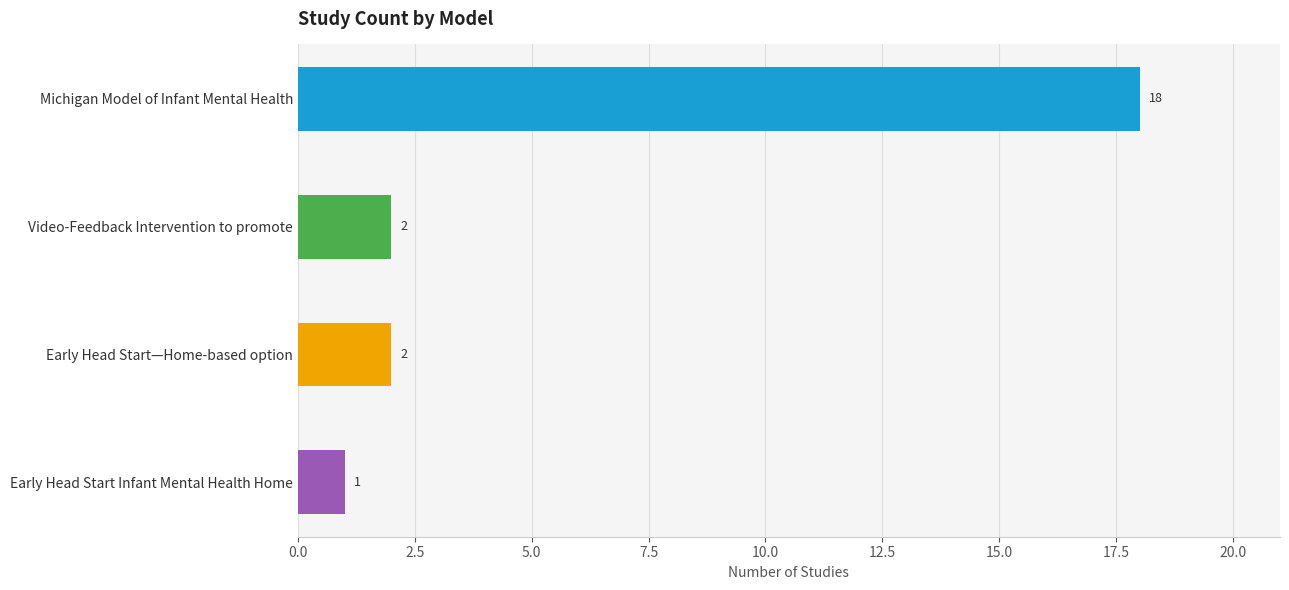

At which category does the chart reach its peak across all series?

Michigan Model of Infant Mental Health